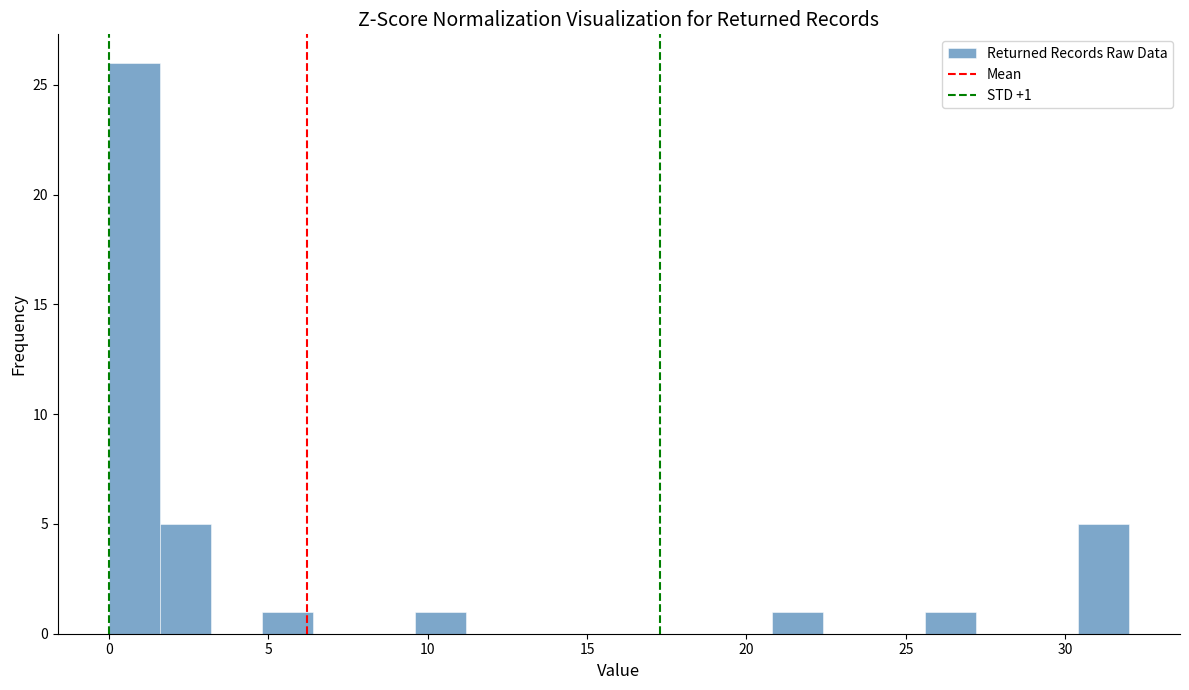

Around what value on the x-axis is the tallest bar? Give the approximate position of its centre, as read against the axis.

1.0